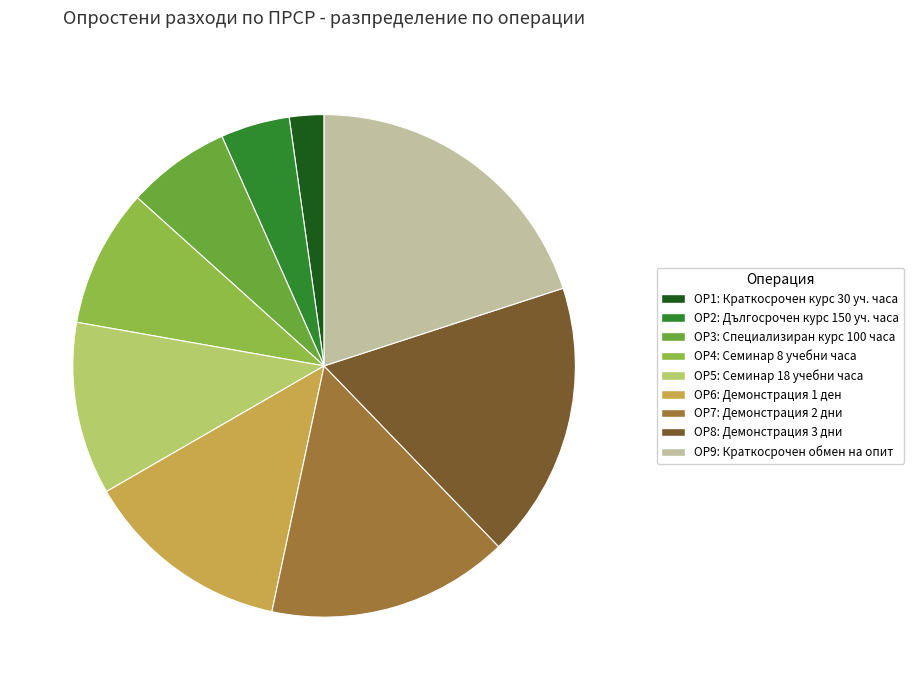

Is there any slice that represents more than half of the pie?

No